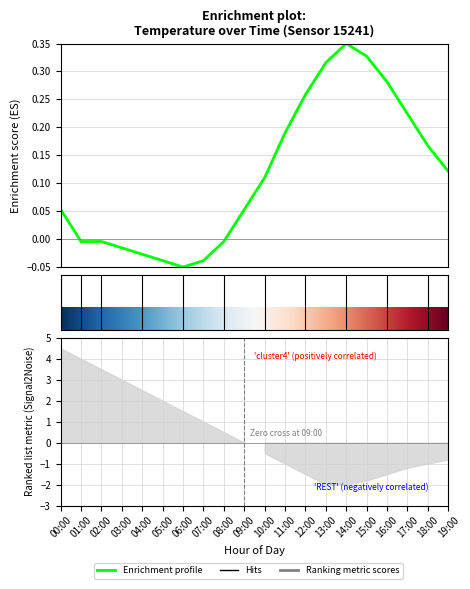

Between 03:00 and 11:00, which is larger?

11:00